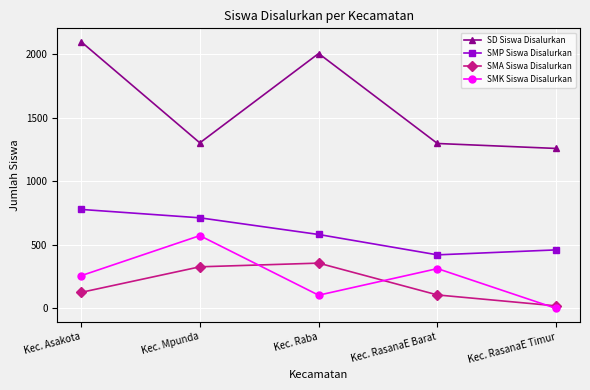

What is the average value of the SD Siswa Disalurkan series?

1591